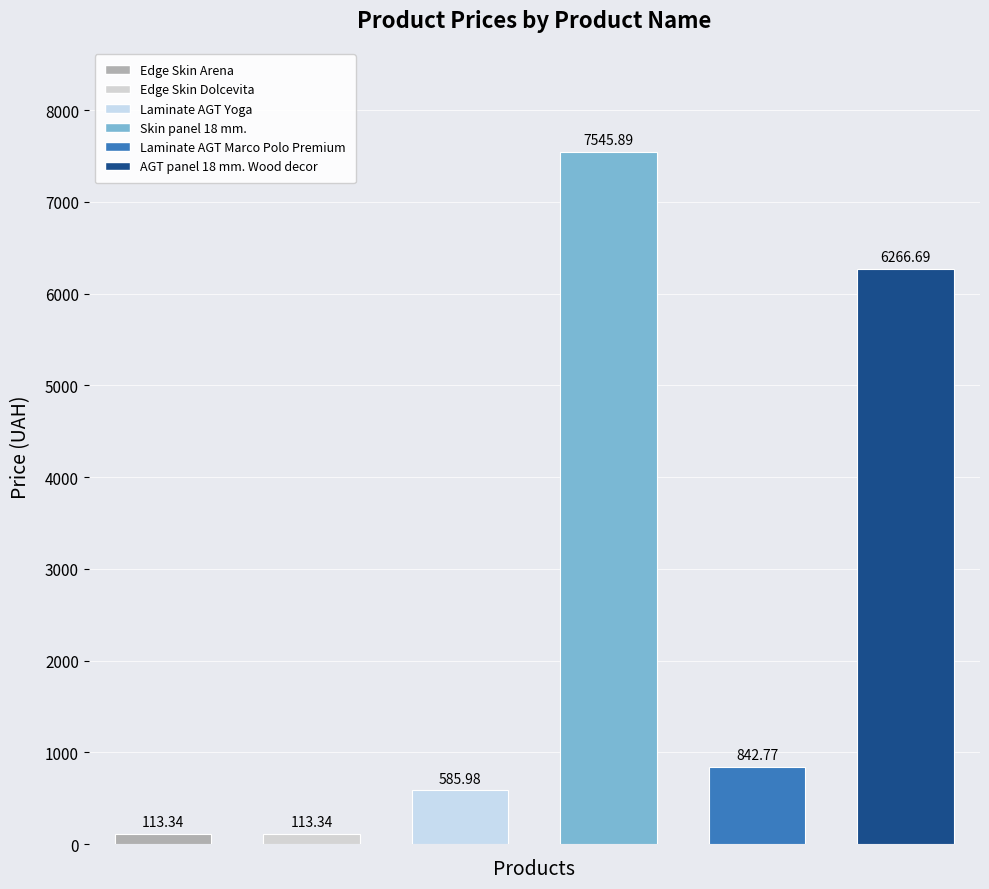

What value does the Laminate AGT Yoga series have at Edge Skin Arena?

586.0